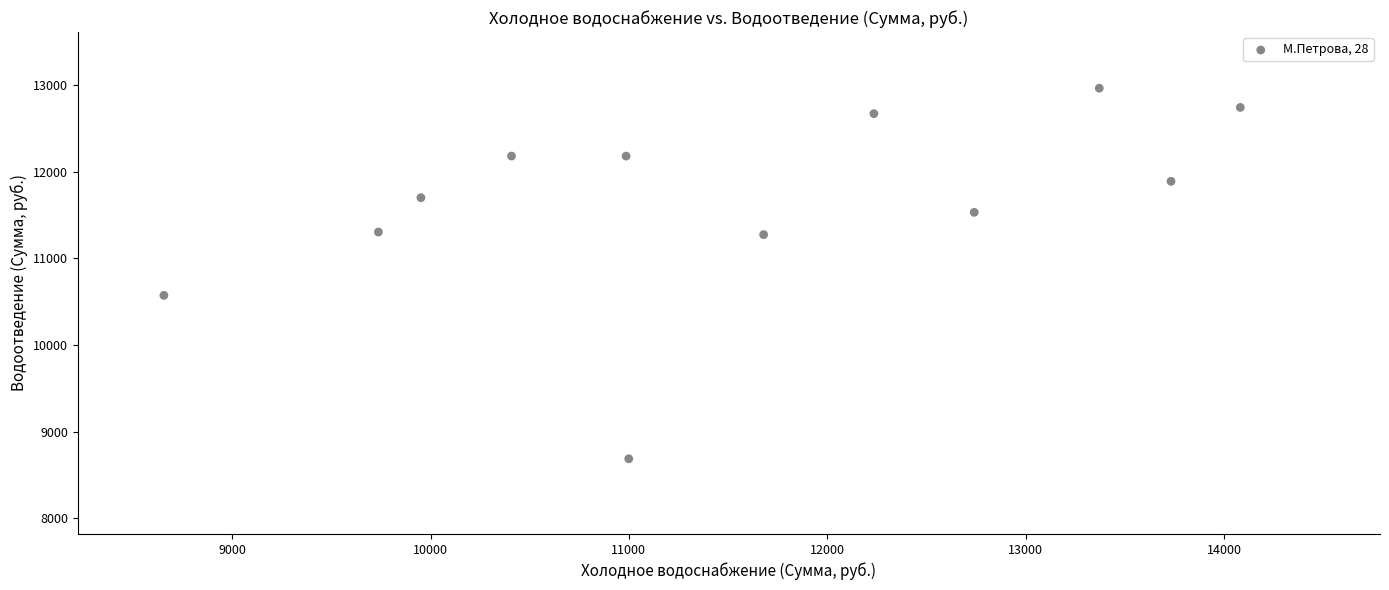

What is the average X value?

11548.1